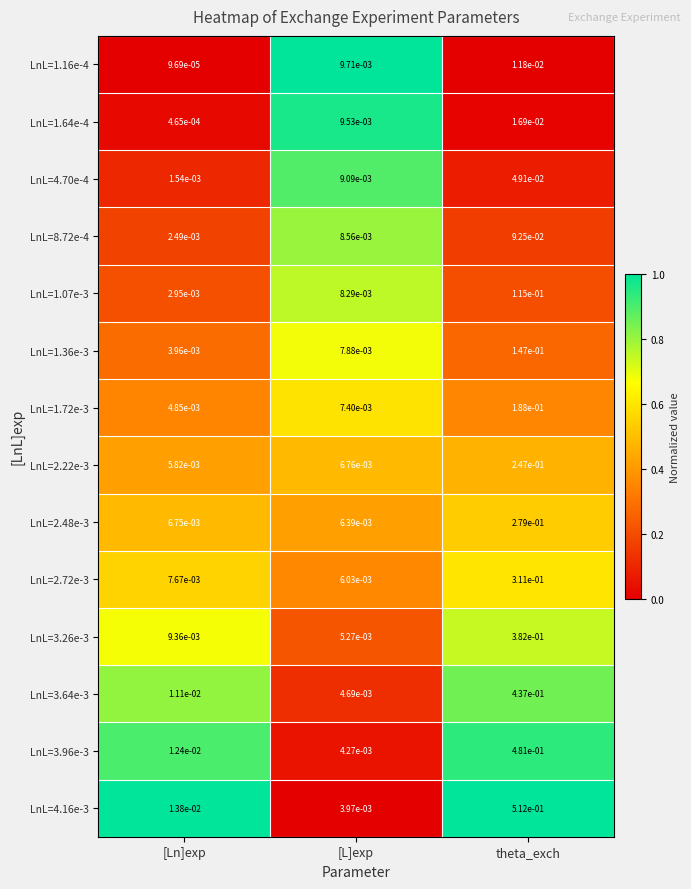

At which label is LnL=1.07e-3 closest to 0?

[Ln]exp